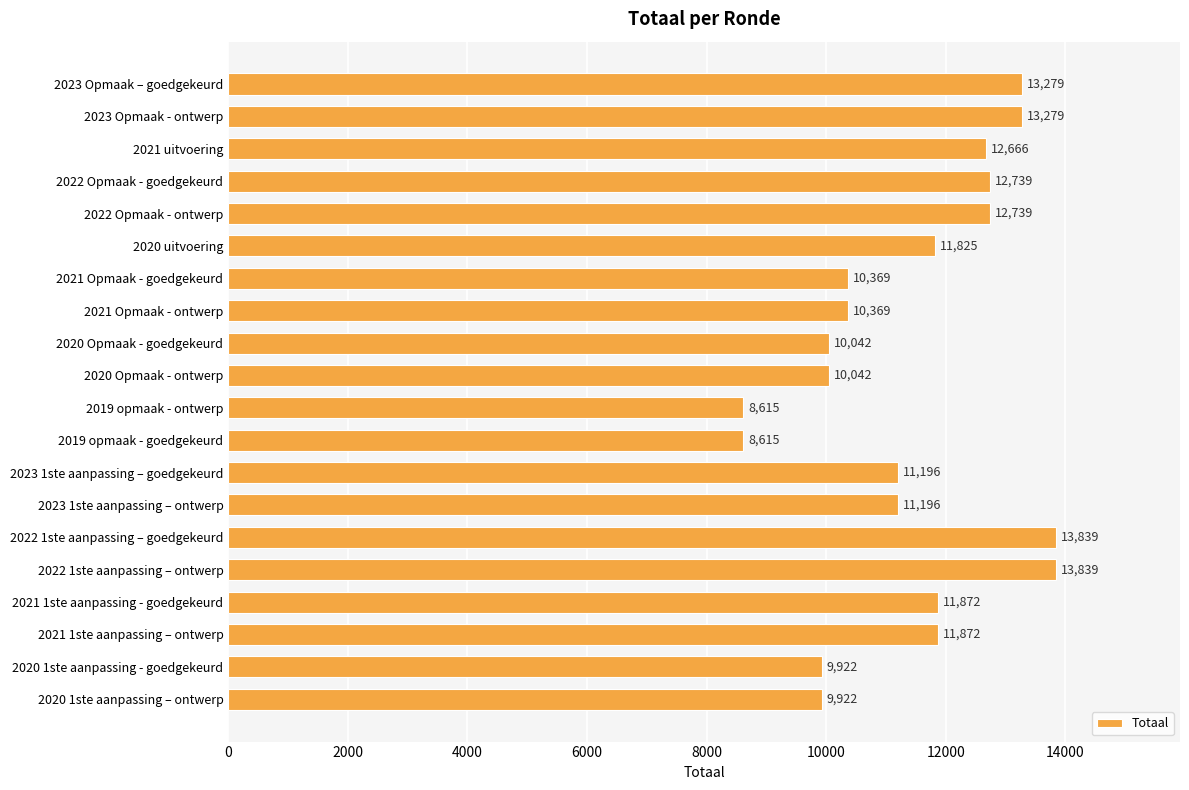

The chart shows a value of 2204 at 2021 Opmaak - ontwerp. True or false?

False